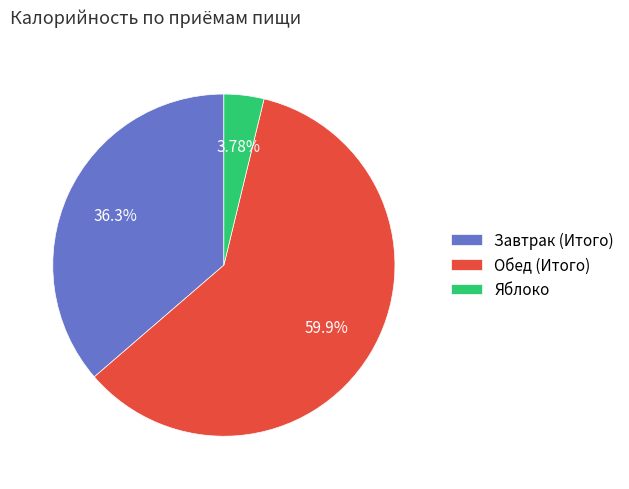

To the nearest percent, what is the average slice percentage?

33%